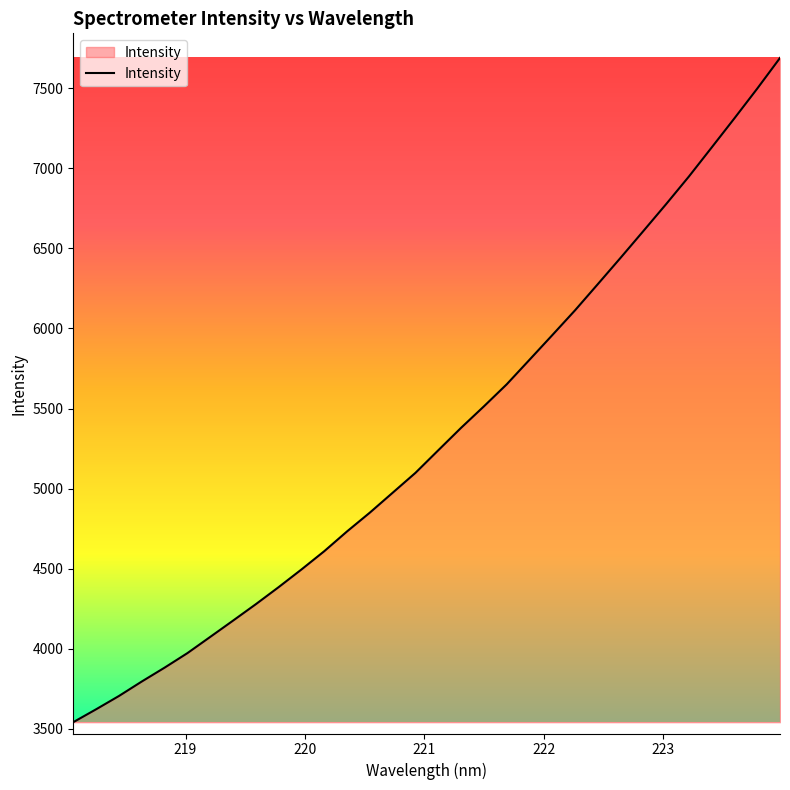

What is the smallest value displayed?

3540.3